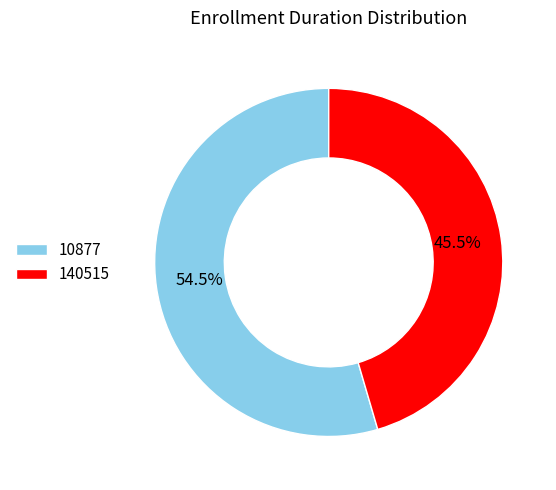

Does 140515 represent more than half of the total?

No